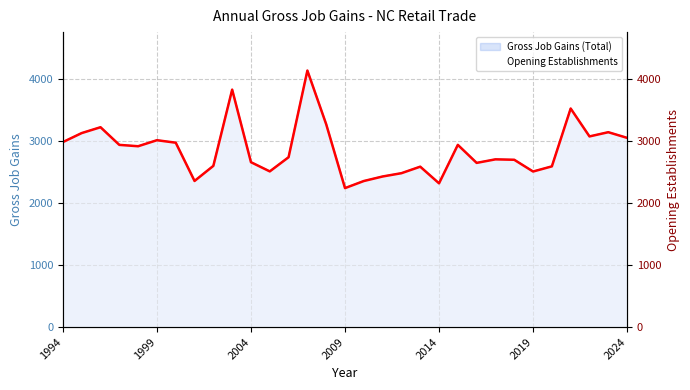

Reading left to right, list all the values displayed in this chart.

2978	3123	3217	2933	2911	3008	2968	2352	2595	3822	2654	2506	2734	4129	3265	2237	2351	2424	2477	2582	2314	2933	2643	2700	2693	2504	2587	3518	3069	3137	3046